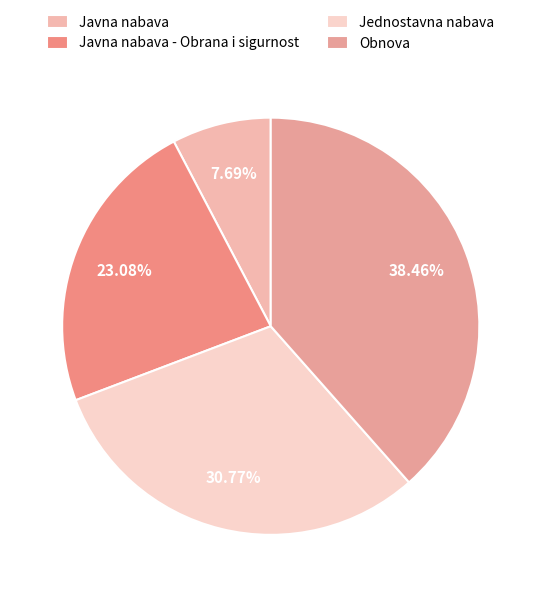

How many slices are in this pie chart?

4